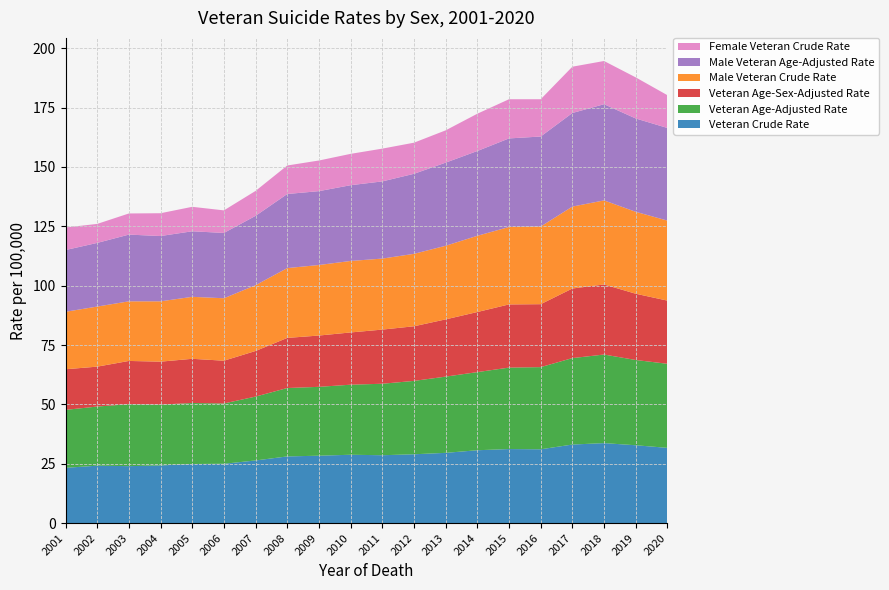

Reading left to right, transcribe all the data shown in this chart.

Veteran Crude Rate: 23.3	24.2	24.0	24.3	24.9	25.0	26.4	28.1	28.4	28.8	28.6	29.0	29.6	30.7	31.2	31.1	33.1	33.7	32.8	31.7
Veteran Age-Adjusted Rate: 24.4	24.9	26.1	25.6	25.7	25.4	26.9	28.8	29.0	29.5	30.1	30.9	32.1	32.9	34.3	34.6	36.4	37.3	35.9	35.4
Veteran Age-Sex-Adjusted Rate: 17.1	16.8	18.2	18.1	18.6	18.0	19.2	21.1	21.6	22.0	22.8	23.0	24.1	25.3	26.6	26.5	29.3	29.5	27.9	26.6
Male Veteran Crude Rate: 24.2	25.3	25.1	25.4	26.1	26.3	27.7	29.4	29.7	30.1	29.9	30.5	31.0	32.1	32.6	32.7	34.5	35.4	34.5	33.7
Male Veteran Age-Adjusted Rate: 26.0	26.8	28.1	27.5	27.6	27.5	29.2	31.2	31.1	31.9	32.5	33.7	35.0	35.7	37.3	37.9	39.4	40.5	39.3	39.0
Female Veteran Crude Rate: 9.5	8.0	8.9	9.6	10.3	9.5	10.5	12.0	12.9	13.2	13.8	13.1	13.6	15.7	16.5	15.7	19.5	18.2	17.3	13.8